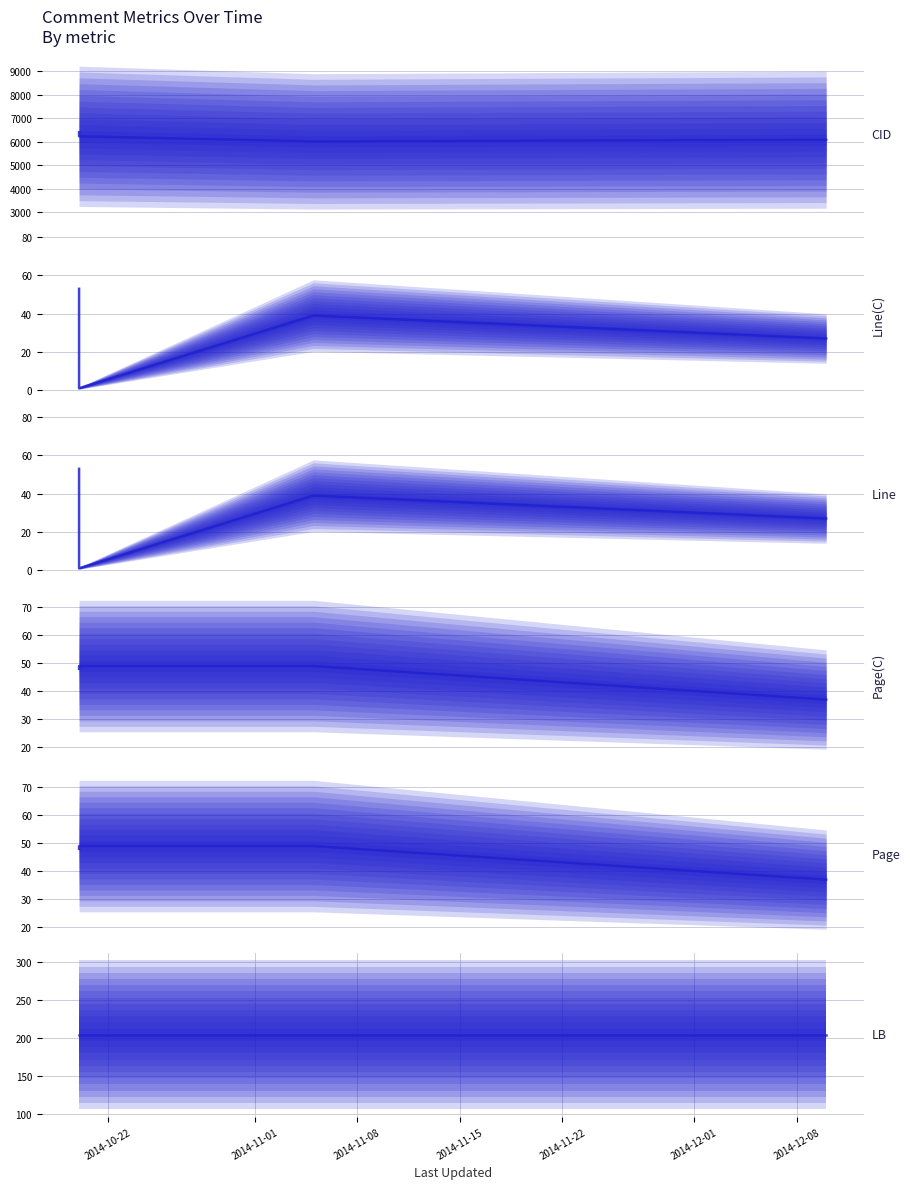

What is the difference between the highest and lowest values at 2014-10-20?

6355